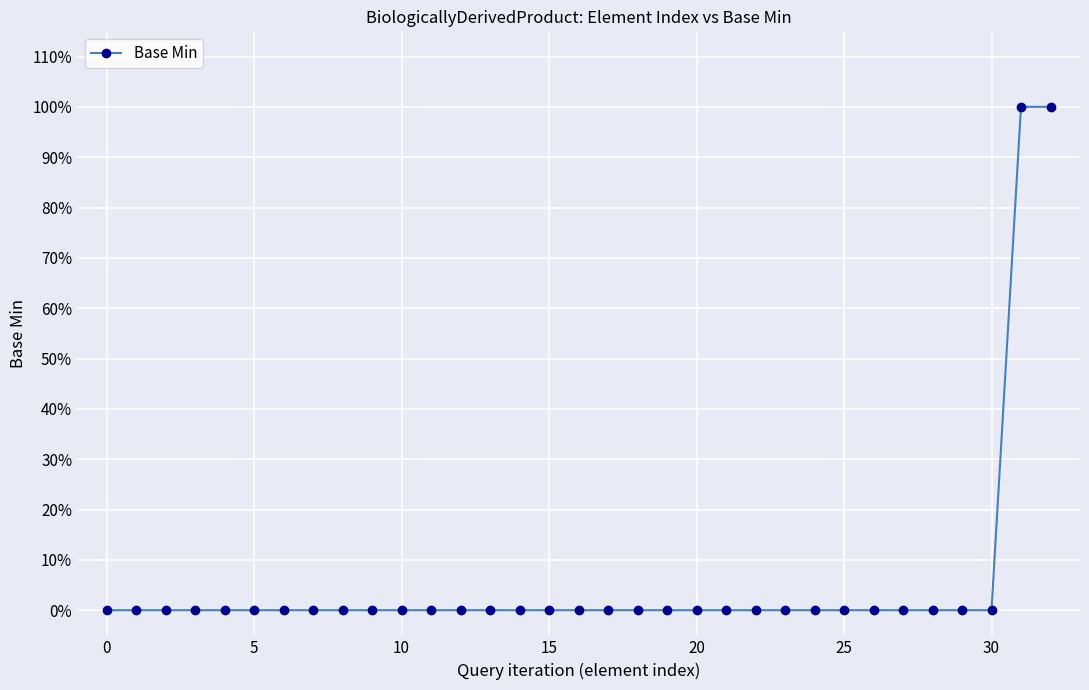

Does the chart have visible grid lines?

Yes